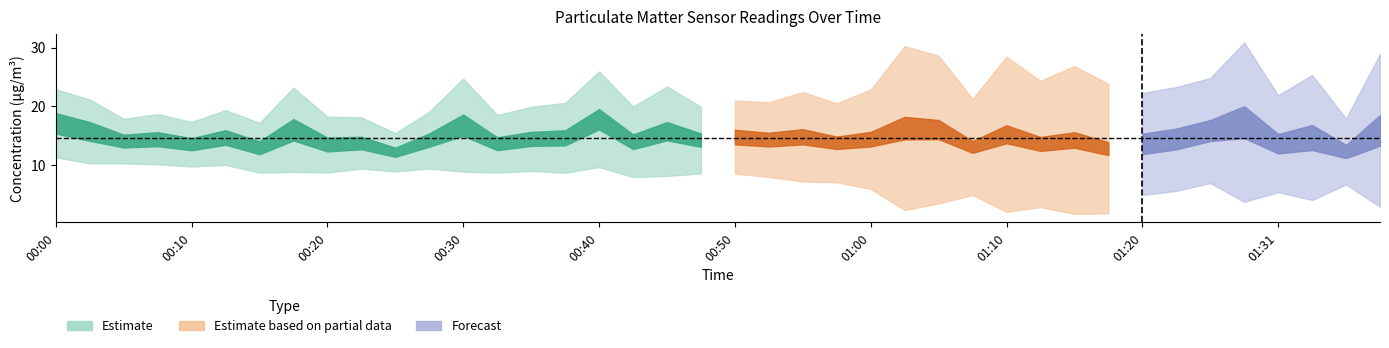

List the labels in order of P1 value, largest first.

01:28, 00:40, 00:00, 00:30, 01:02, 01:39, 00:18, 01:05, 00:02, 00:45, 01:10, 01:26, 01:34, 00:55, 00:50, 00:37, 01:23, 00:13, 01:15, 01:00, 00:35, 00:08, 00:52, 00:42, 00:27, 00:47, 01:20, 01:31, 00:05, 01:12, 00:20, 00:57, 00:23, 00:32, 00:10, 00:15, 01:17, 01:07, 01:36, 00:25